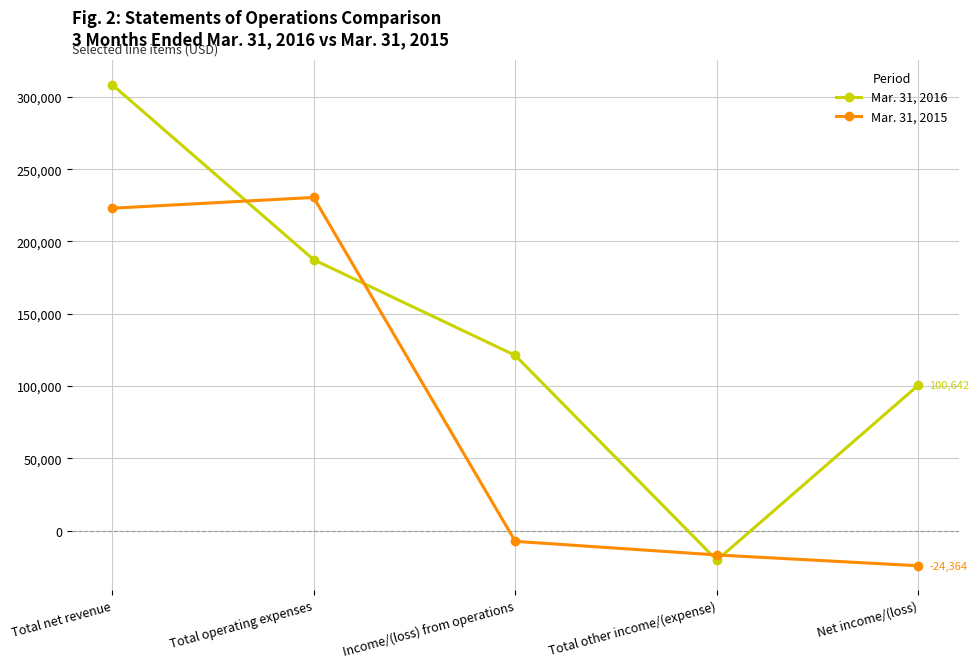

True or false: Mar. 31, 2015 has a value of 223016 at Total net revenue.

True